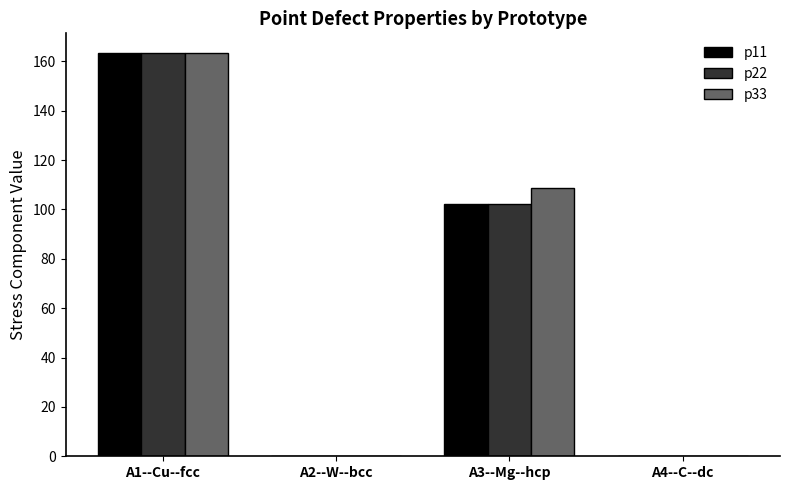

What is the total value across all series at A1--Cu--fcc?

489.6